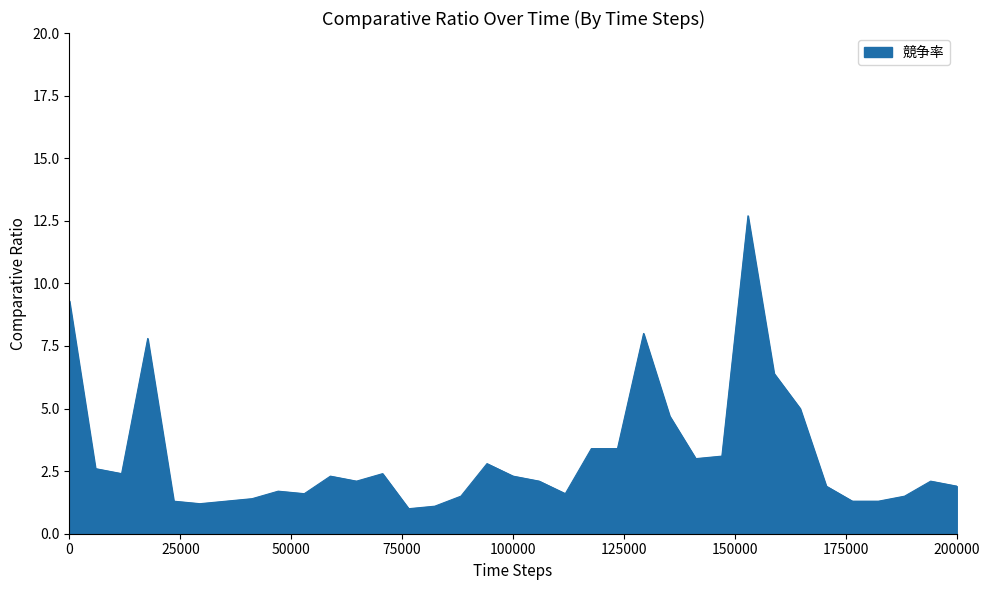

What is the difference between the maximum and minimum values?

11.7